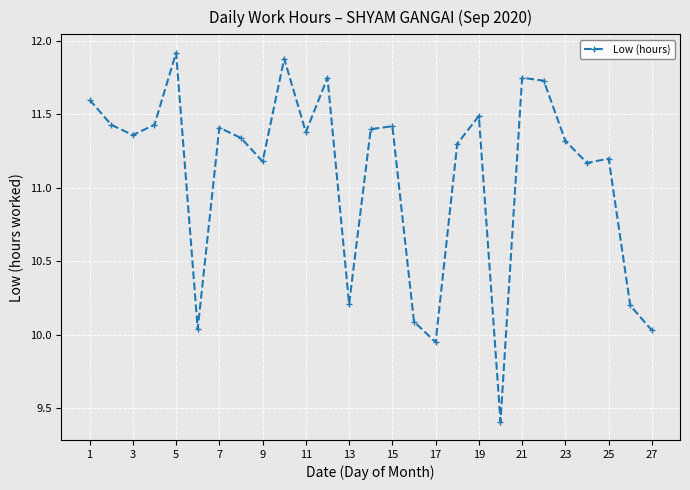

True or false: there are more than 0 points higher than both neighbors.

True